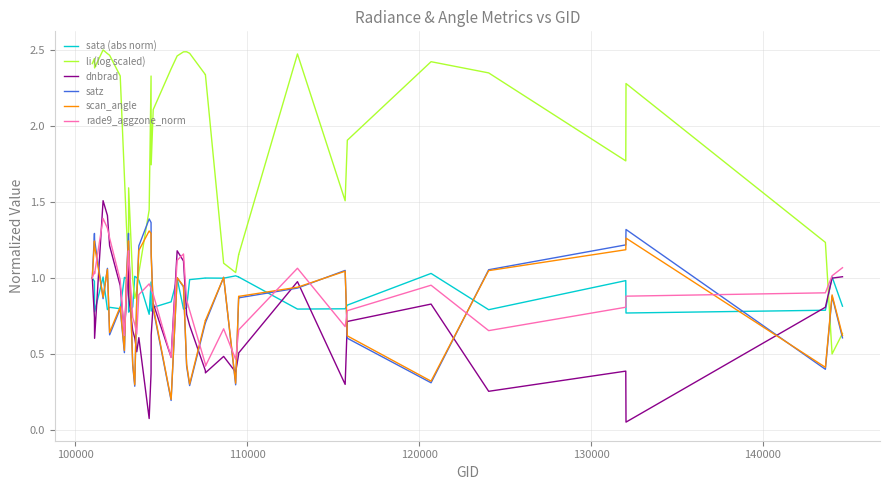

Count the number of data series in this chart.

6